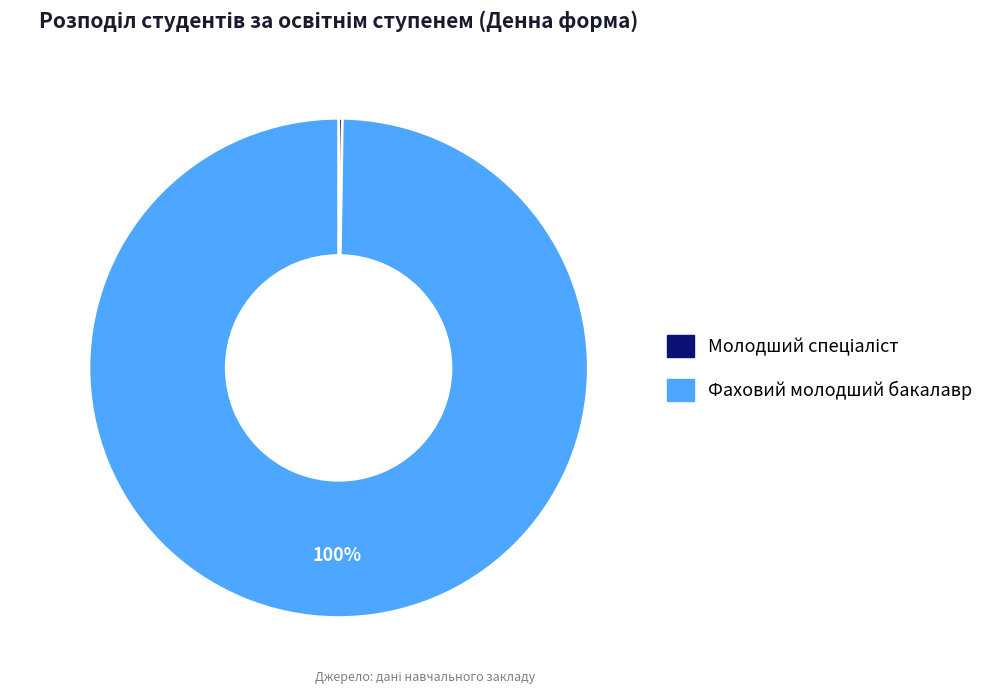

To the nearest percent, what is the average slice percentage?

50%